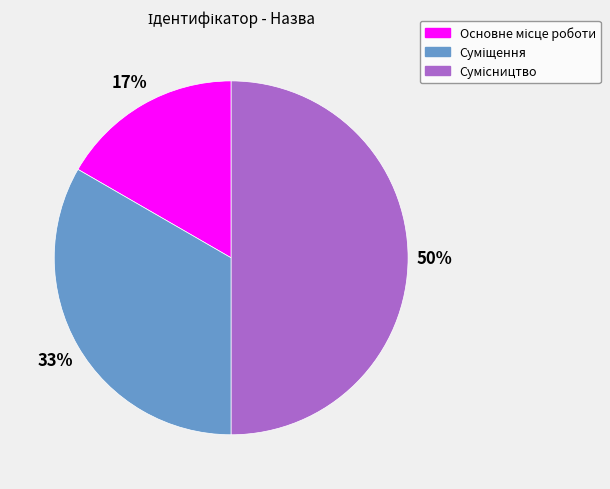

To the nearest percent, what is the difference between the largest and smallest slice percentages?

33%